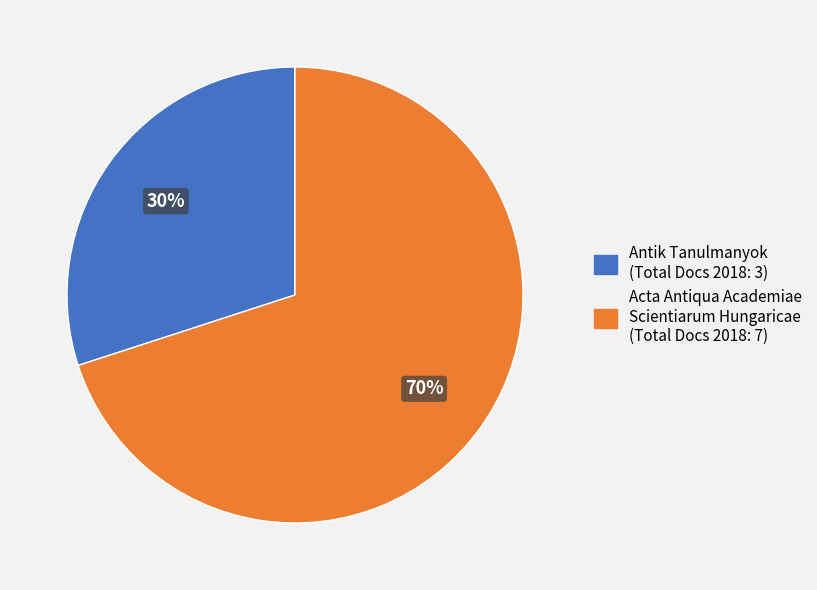

To the nearest percent, what is the average slice percentage?

50%